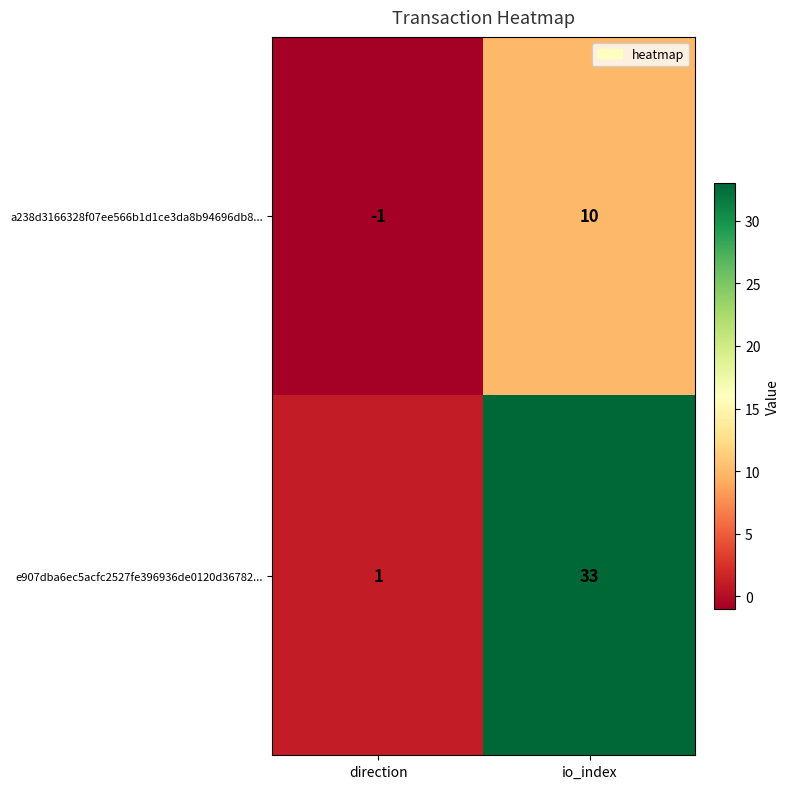

Reading left to right, transcribe all the data shown in this chart.

a238d3166328f07ee566b1d1ce3da8b94696db8...: direction=-1	io_index=10
e907dba6ec5acfc2527fe396936de0120d36782...: direction=1	io_index=33